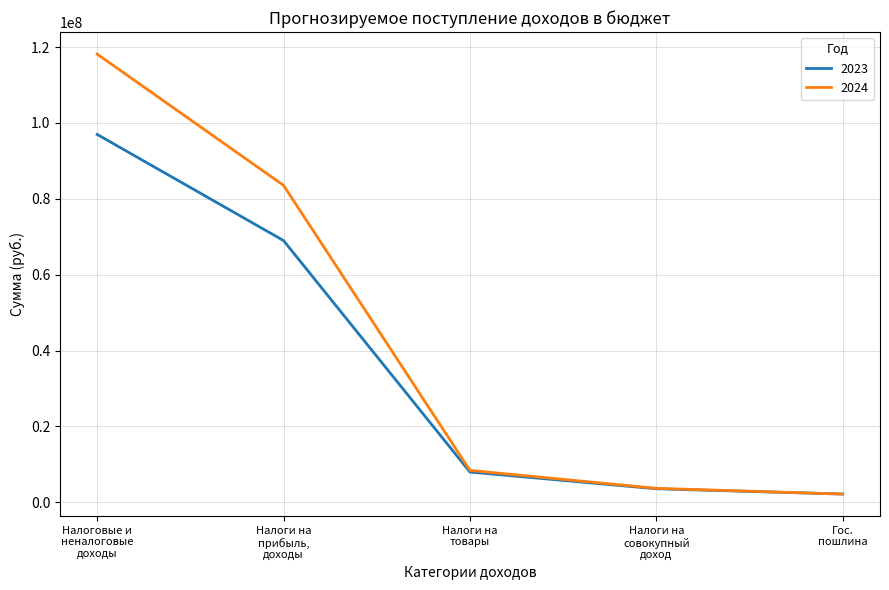

Which series has the largest total across all categories?

2024